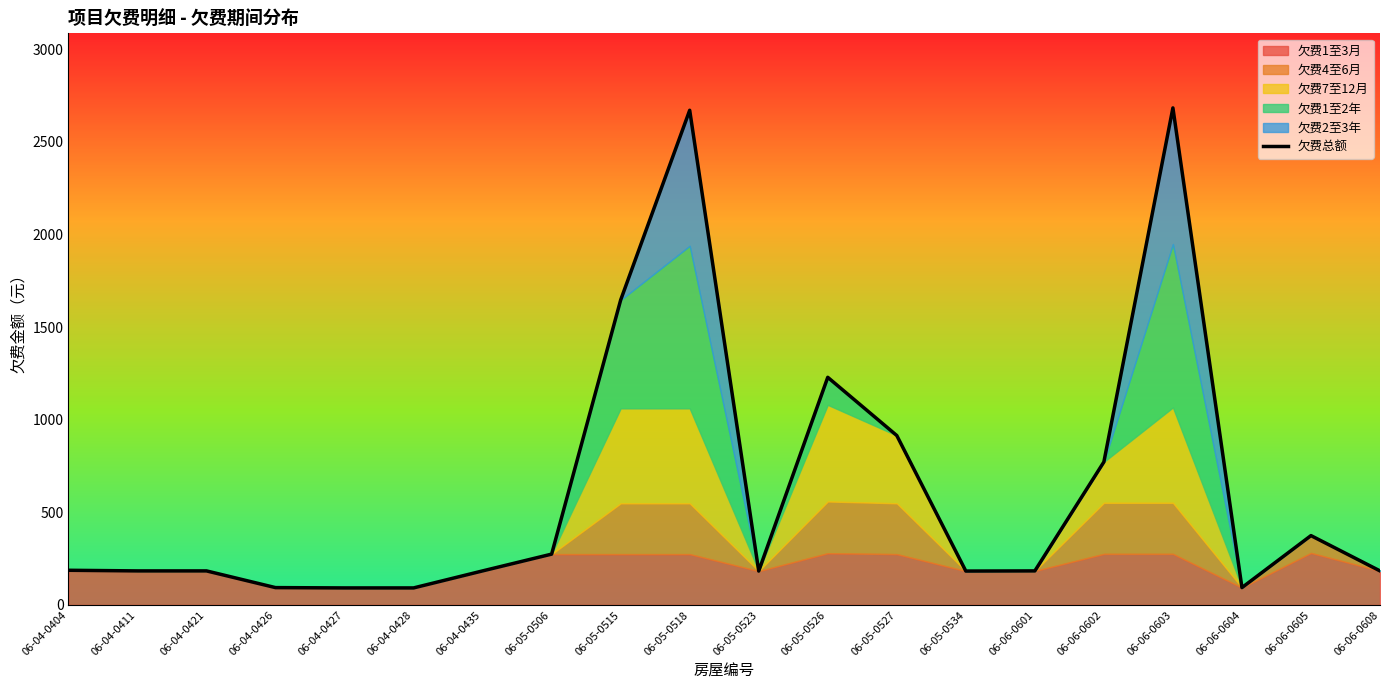

Is it true that the value at 06-04-0428 is 161.7?

False